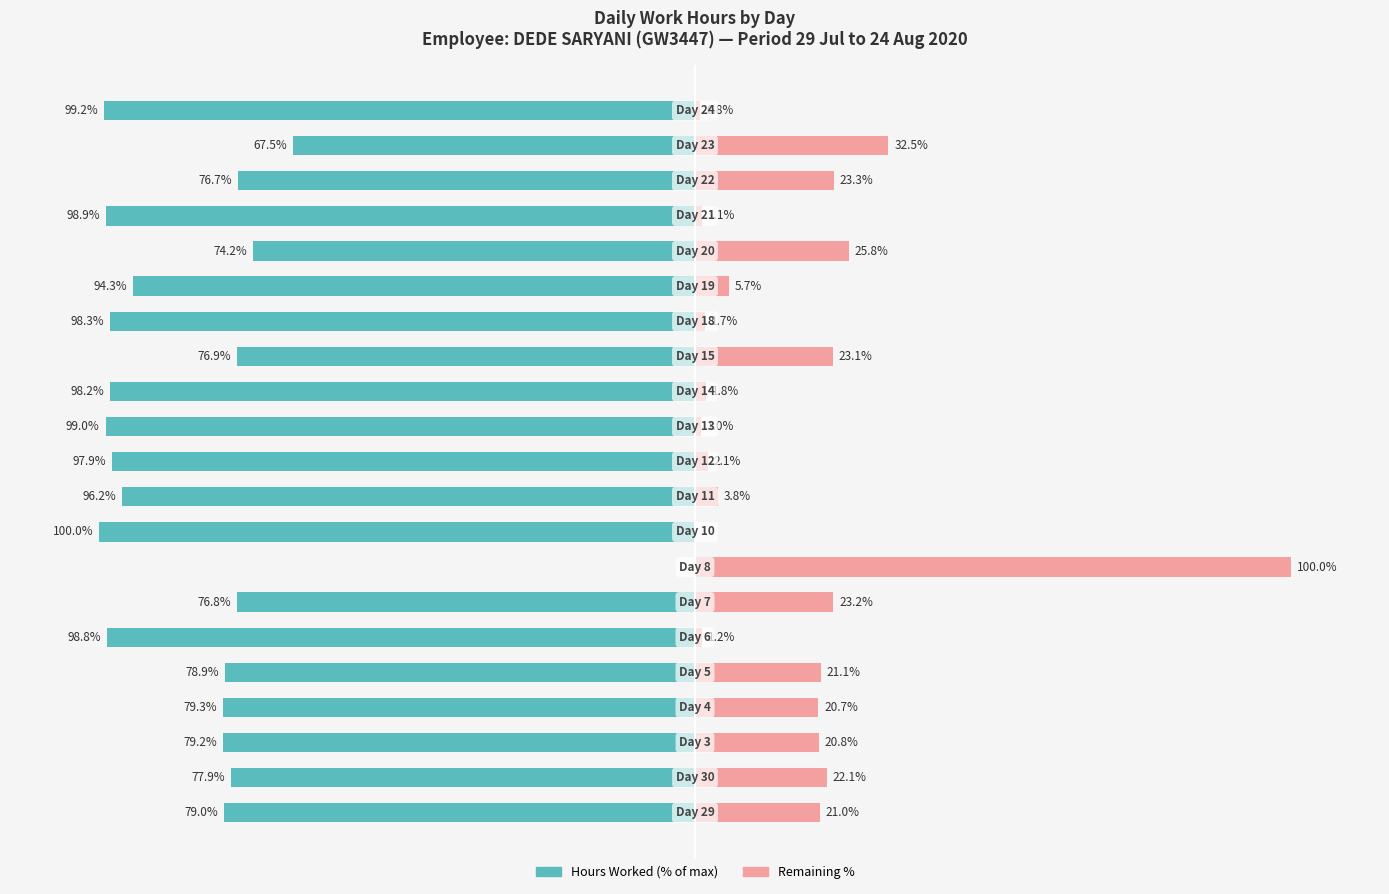

Is the value of Remaining at 18 greater than the value of Hours Worked at 0?

Yes